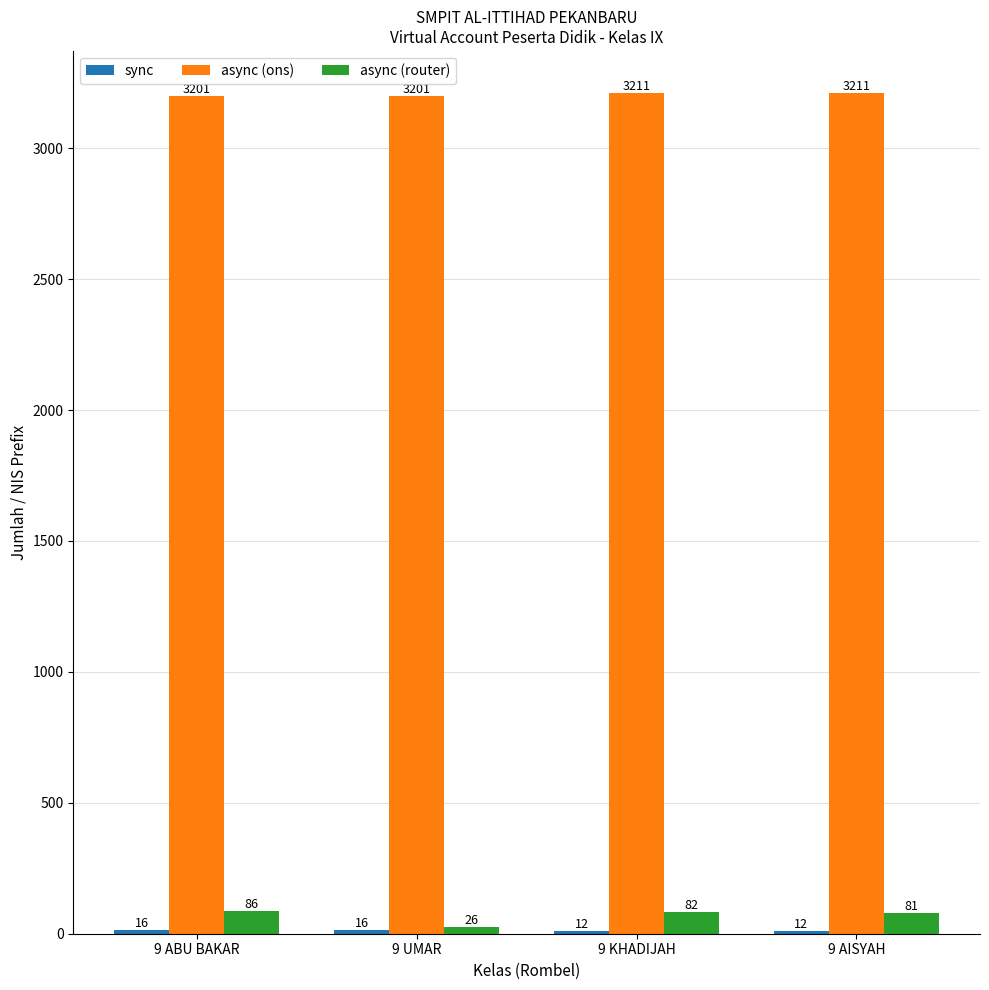

At which category is the sum across all series the highest?

9 KHADIJAH